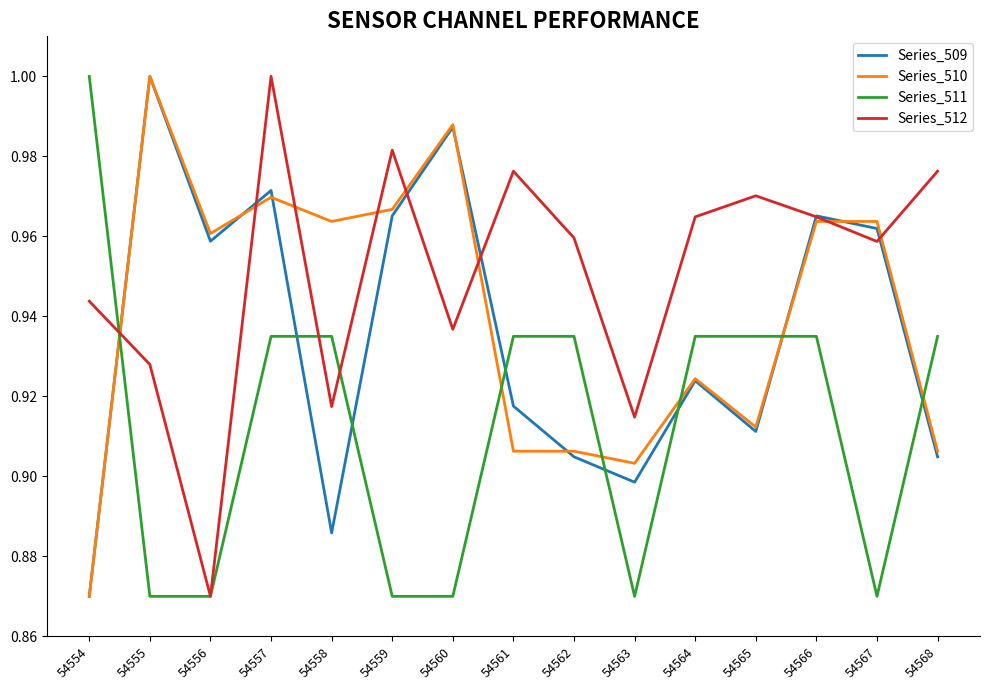

How many times do Series_511 and Series_510 cross each other?

6